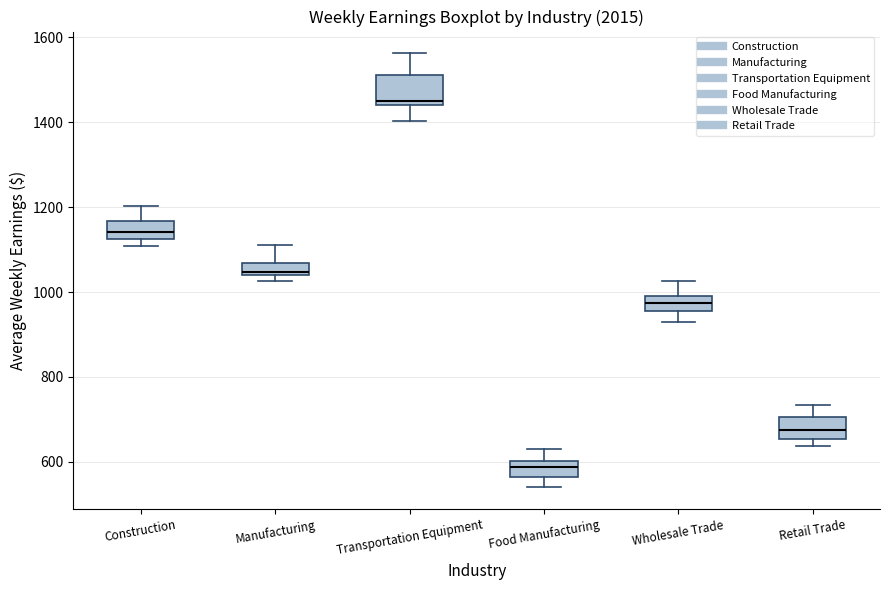

Where is the lower edge of the box for Construction on the y-axis? The values are not printed on the chart, so give them approximately, as read against the axis.

1120